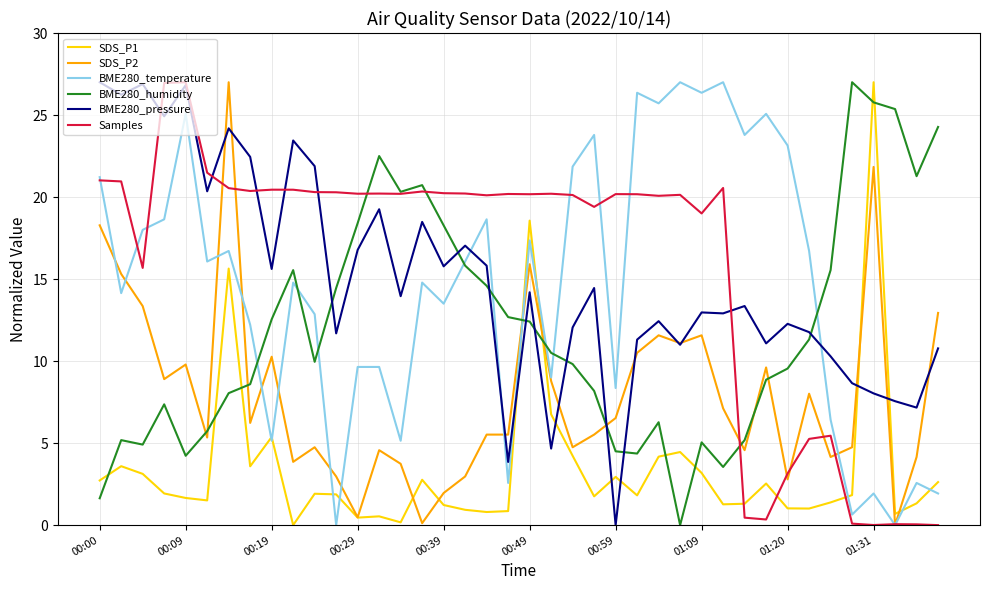

What is the highest value of the BME280_pressure series?

27.0